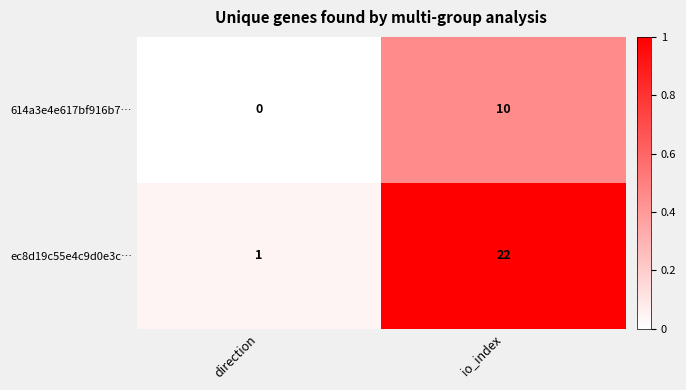

Rank the series by their maximum value, from highest to lowest.

ec8d19c55e4c9d0e3c…, 614a3e4e617bf916b7…